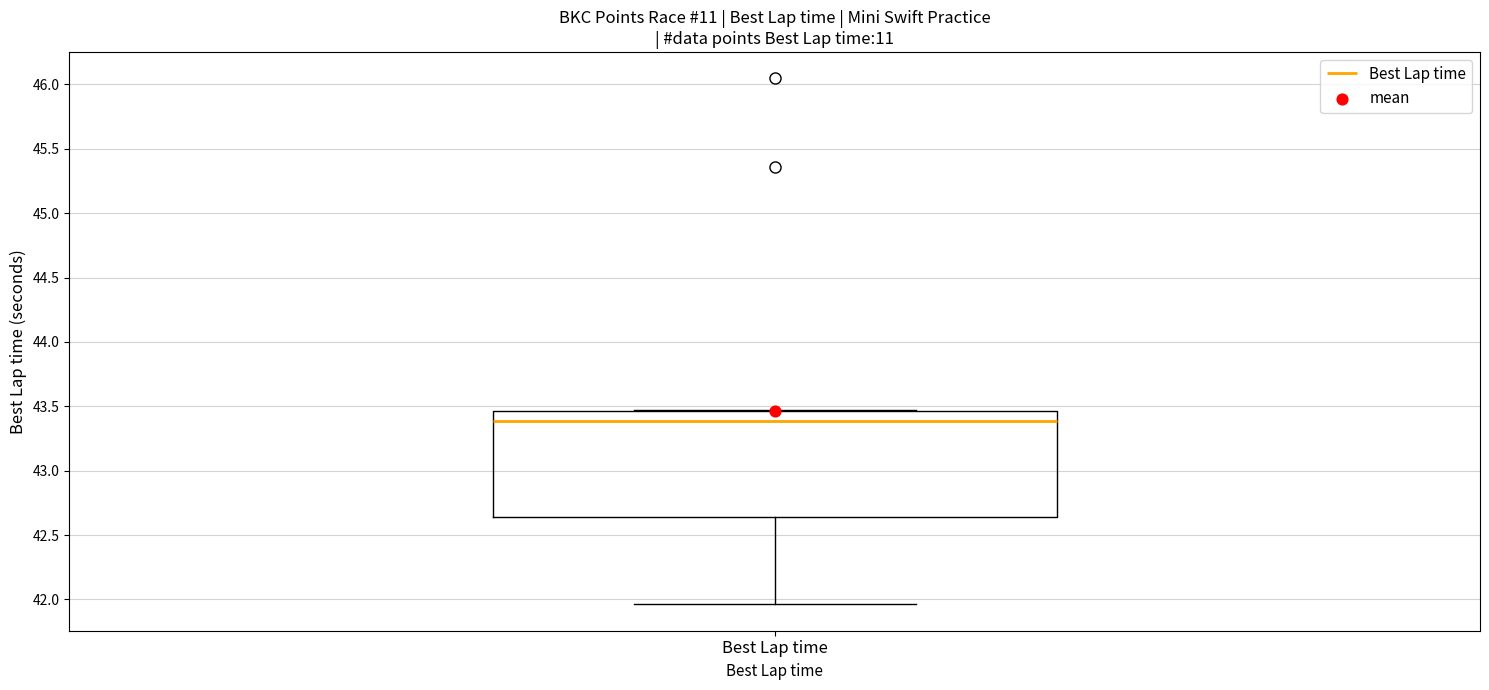

Transcribe this box plot: give where the median line is, the range the box spans, and where the two whiskers end, as read against the y-axis. The values are not printed on the chart, so give them approximately, as read against the axis.

median 43.40, box 42.65 to 43.45, whiskers 41.95 to 43.45